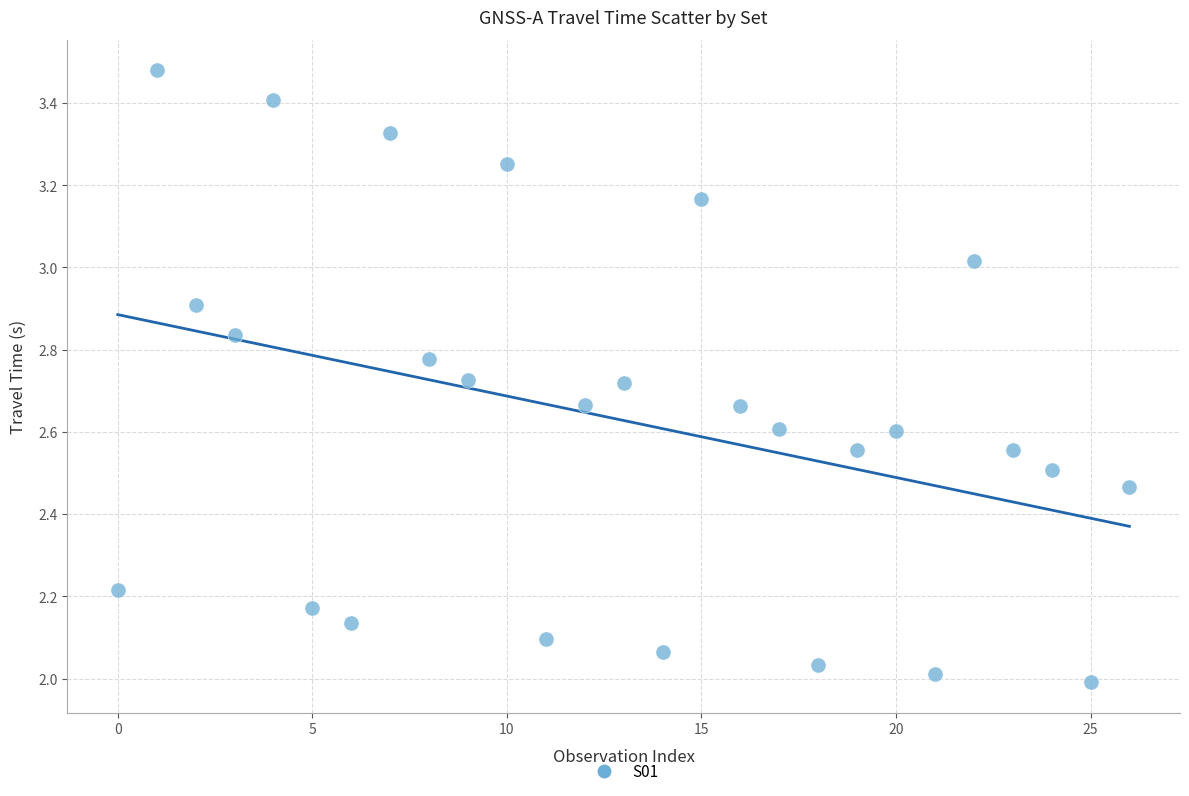

What is the range of Y values (max minus min)?

1.5